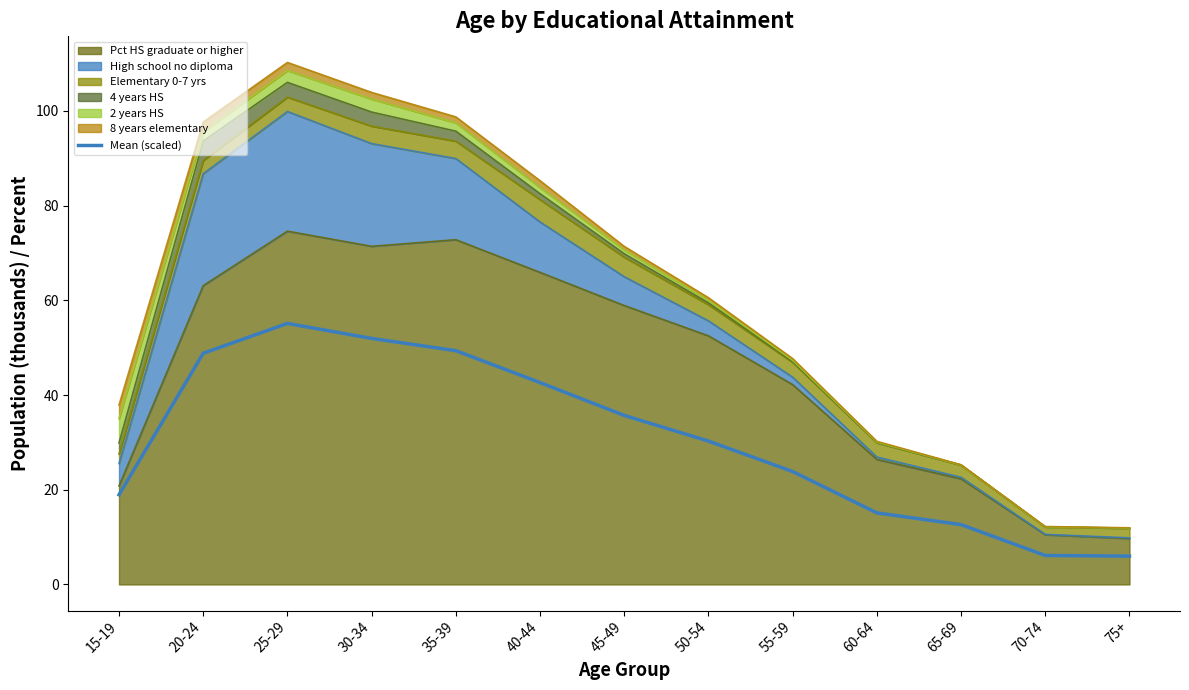

Which label corresponds to the smallest value in the chart?

75+